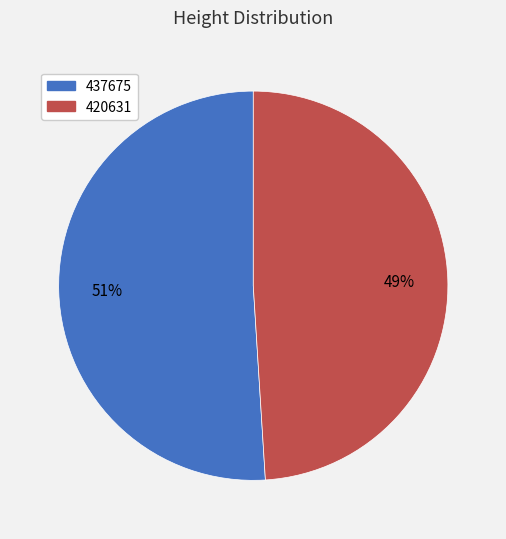

How many slices are in this pie chart?

2